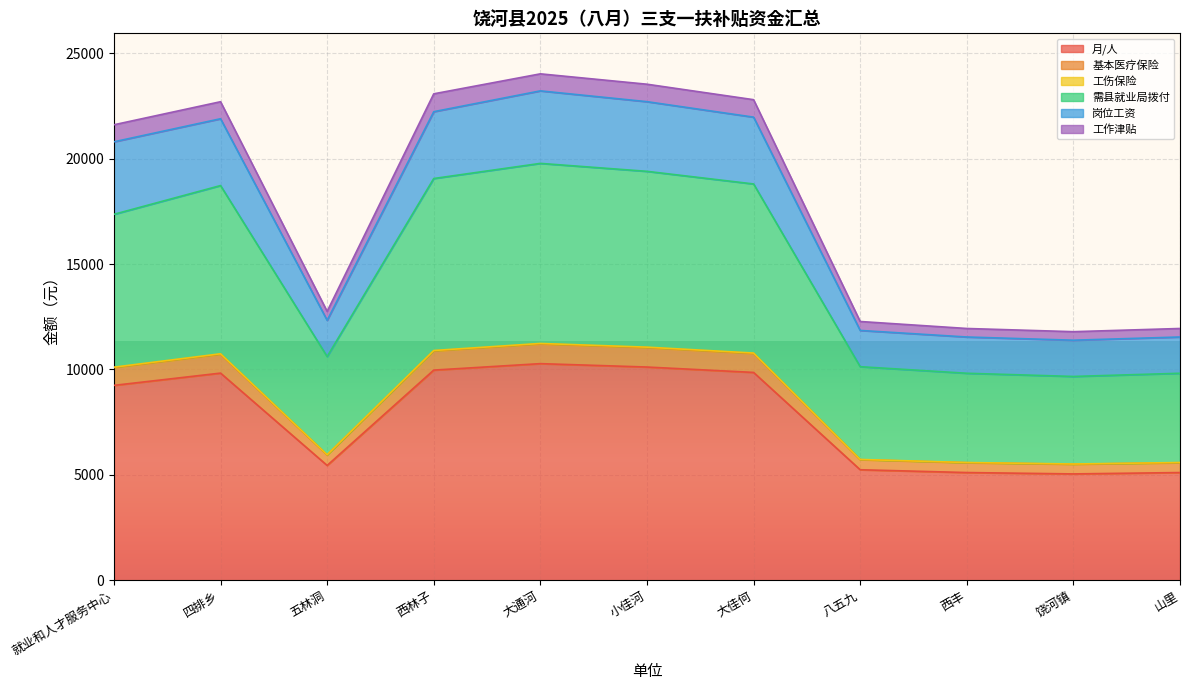

What is the minimum value shown in the chart?

5043.0